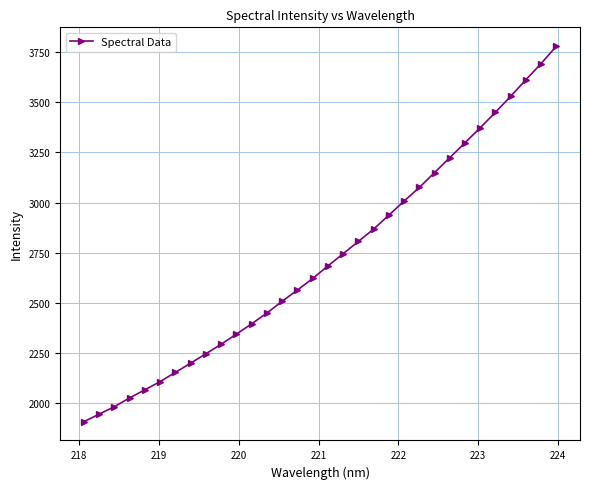

What is the greatest value displayed?

3780.1